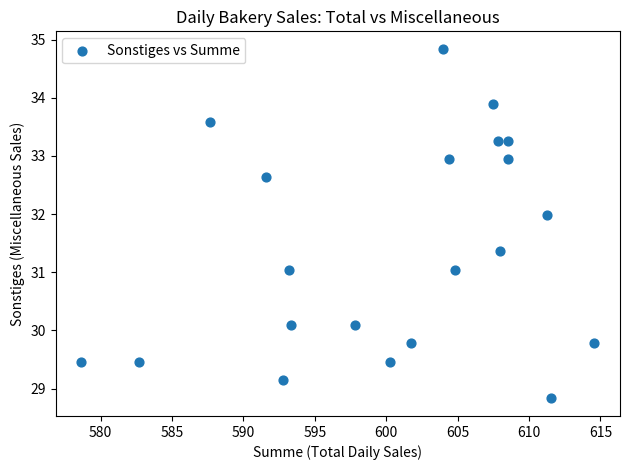

What is the range of Y values (max minus min)?

6.0